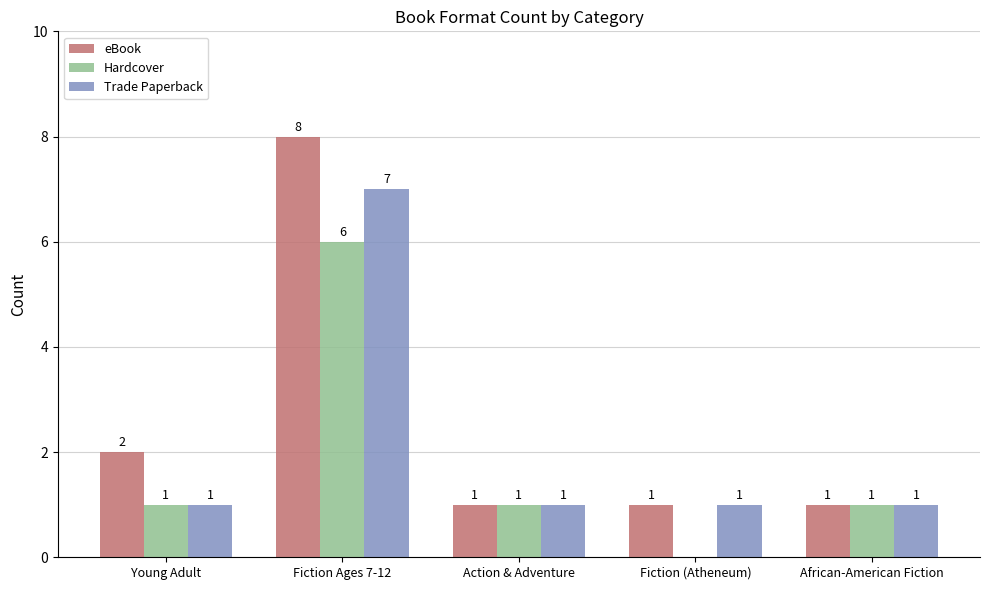

What is the total value across all series at Young Adult?

4